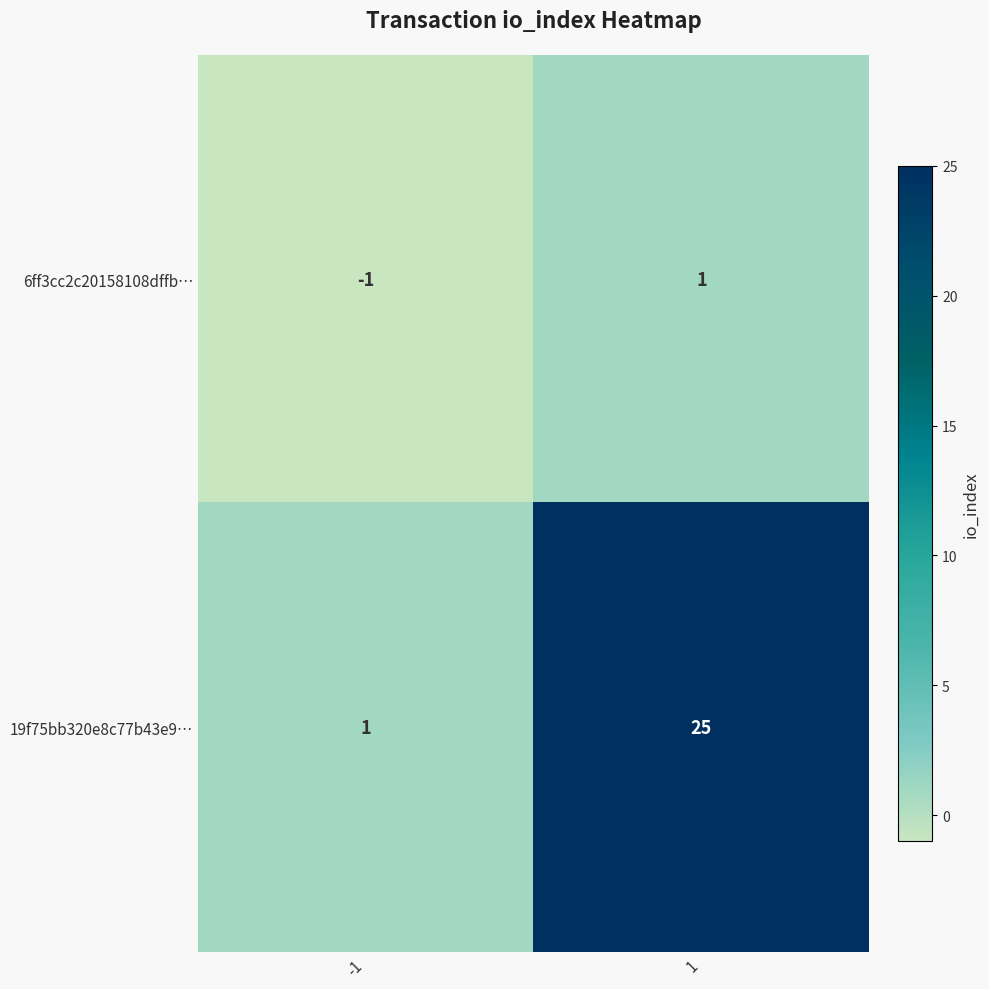

Rank the series at -1 from lowest to highest value.

6ff3cc2c20158108dffb…, 19f75bb320e8c77b43e9…